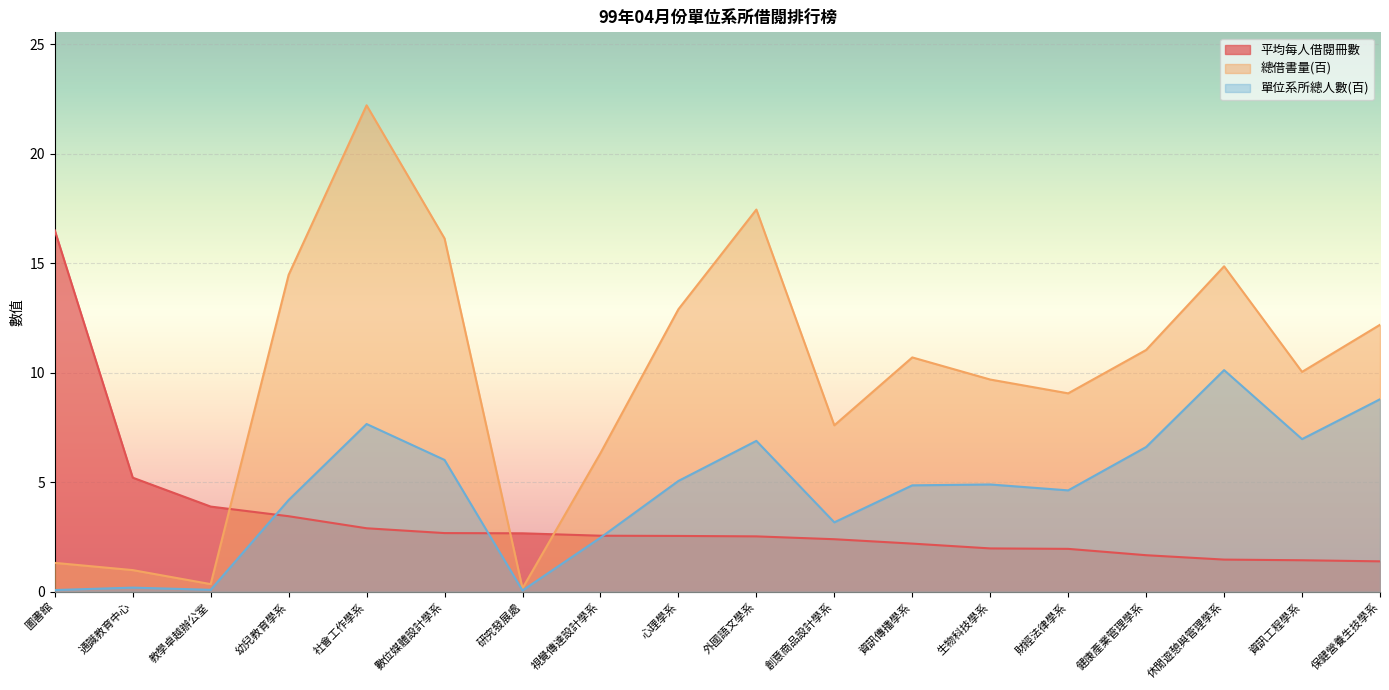

How many lines are shown in the chart?

3